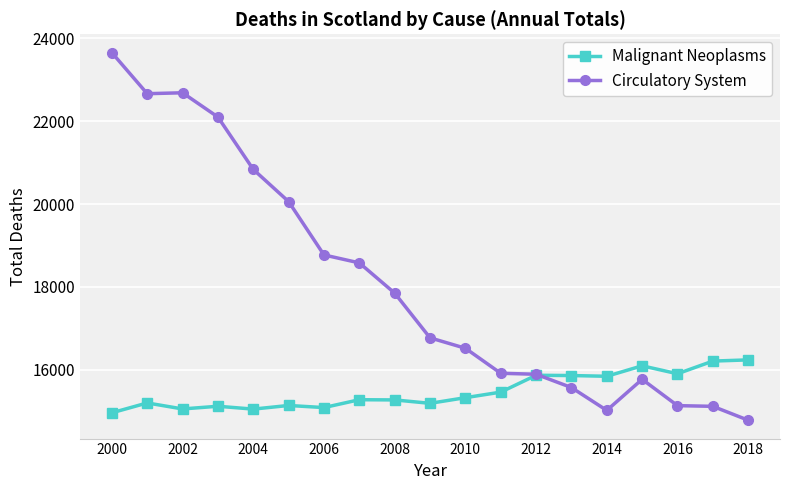

What is the difference between the maximum and minimum values in the Malignant Neoplasms series?

1278